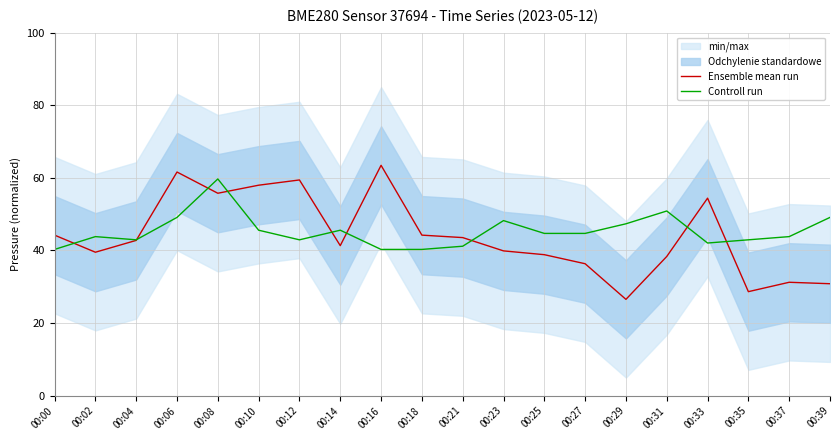

Reading left to right, what are all the values shown in this chart?

Ensemble mean run: 44.2	39.5	42.8	61.6	55.8	58.0	59.4	41.3	63.5	44.2	43.6	39.9	38.8	36.4	26.5	38.4	54.4	28.7	31.2	30.8
Controll run: 40.3	43.8	42.9	49.1	59.7	45.6	42.9	45.6	40.3	40.3	41.2	48.2	44.7	44.7	47.4	50.9	42.1	42.9	43.8	49.1